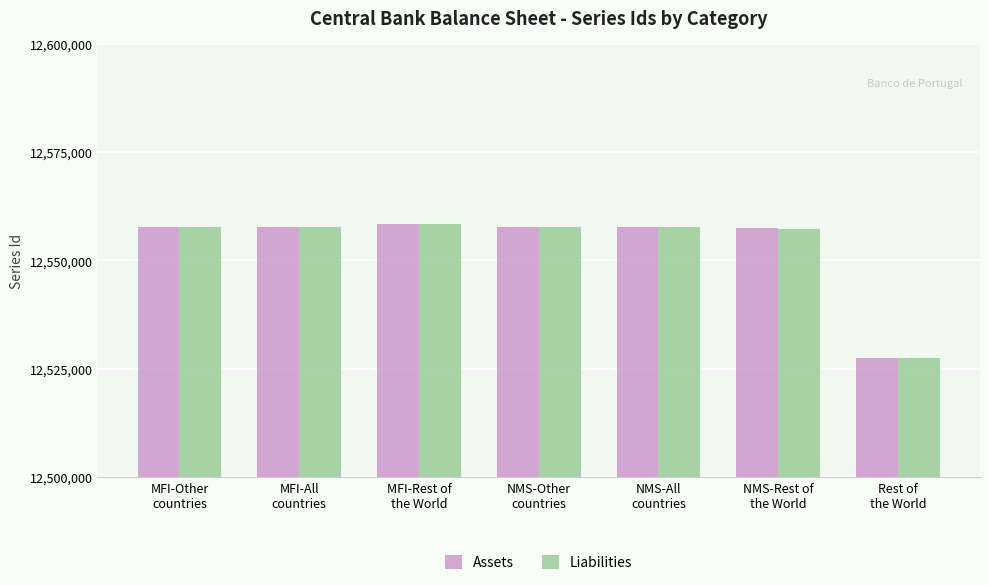

What is the greatest value displayed?

12558308